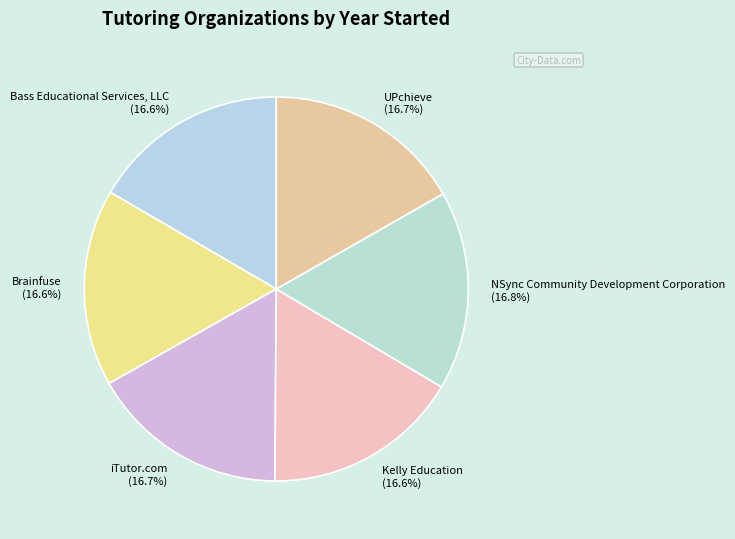

What percentage is NOT represented by Brainfuse?

83.4%